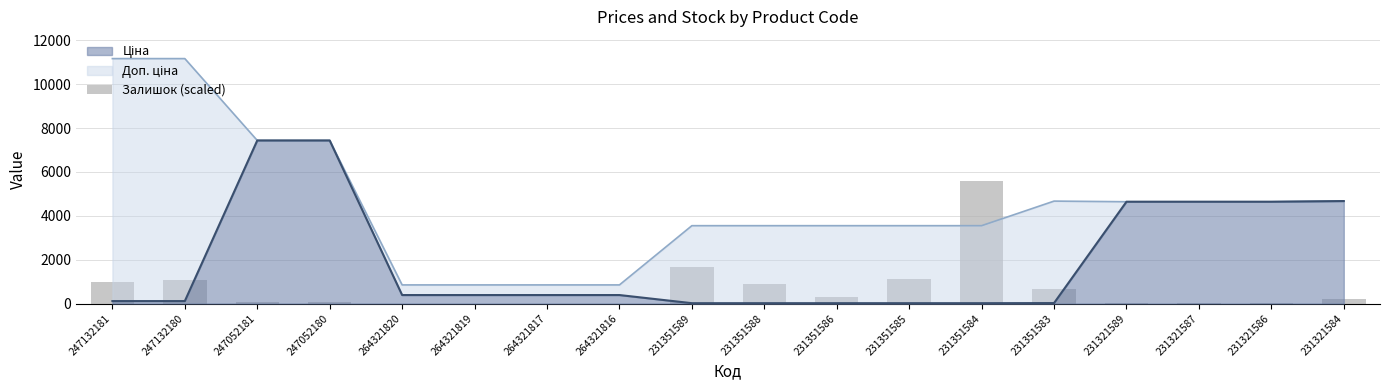

List the labels in order of value, largest first.

231351584, 231351589, 231351585, 247132180, 247132181, 231351588, 231351583, 231351586, 231321584, 247052180, 247052181, 231321589, 231321587, 231321586, 264321820, 264321819, 264321817, 264321816